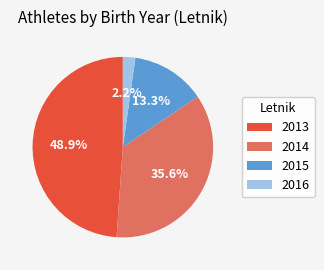

Count the number of slices in the pie.

4